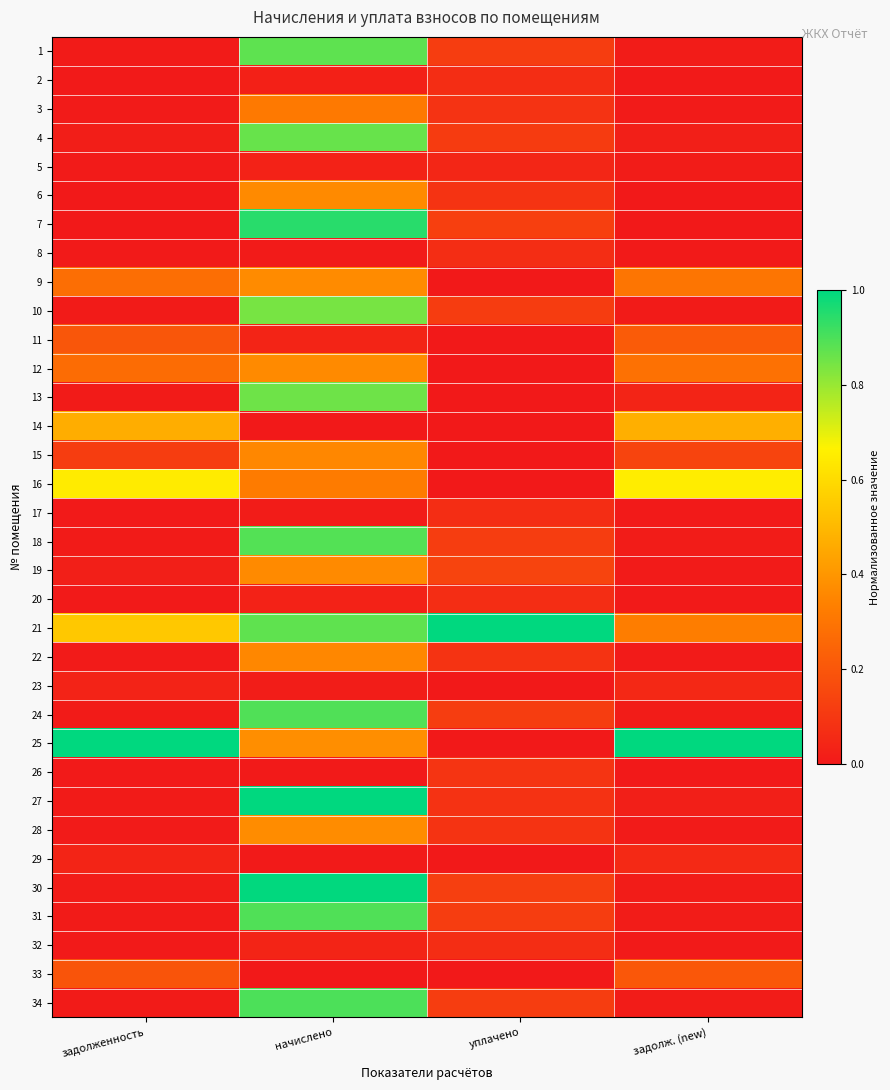

List the series in order of their peak value, highest first.

21, 25, 27, 30, 7, 34, 24, 31, 18, 1, 4, 13, 10, 16, 14, 28, 9, 6, 12, 19, 15, 22, 3, 11, 33, 26, 32, 20, 2, 17, 8, 29, 23, 5